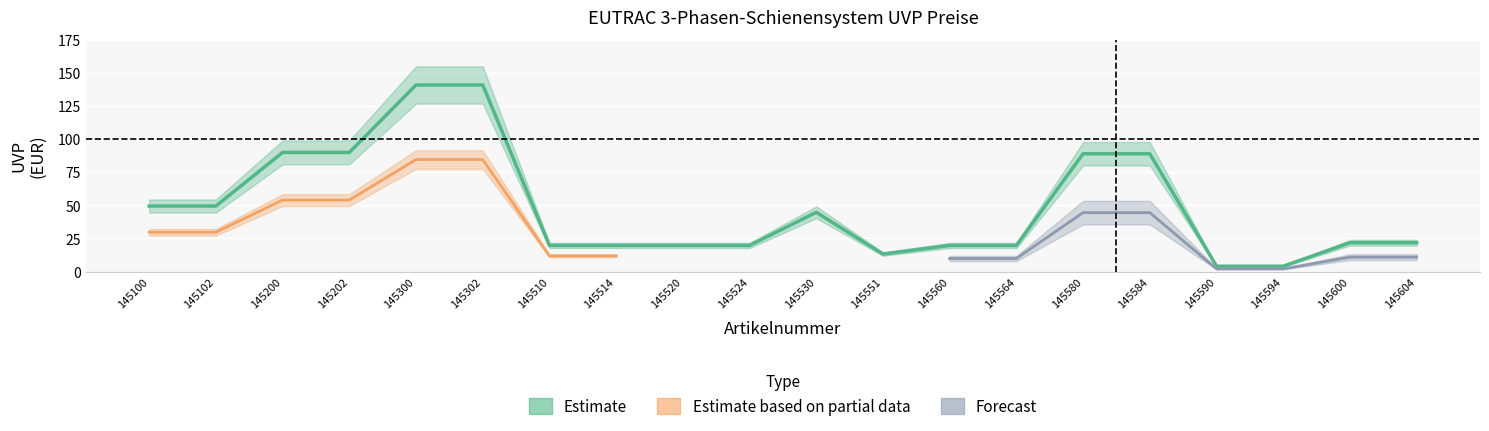

How many interior local valleys does the upper_bound series have?

1